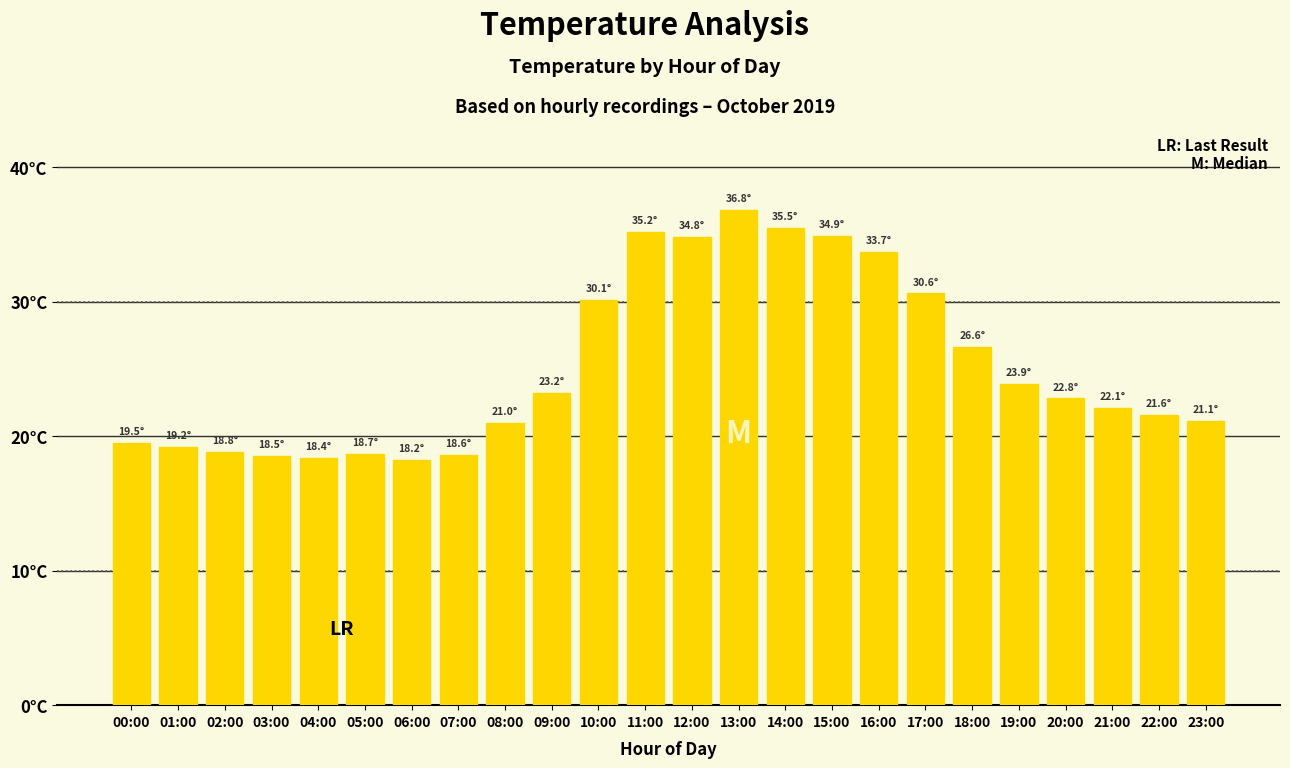

Are the bars horizontal?

No